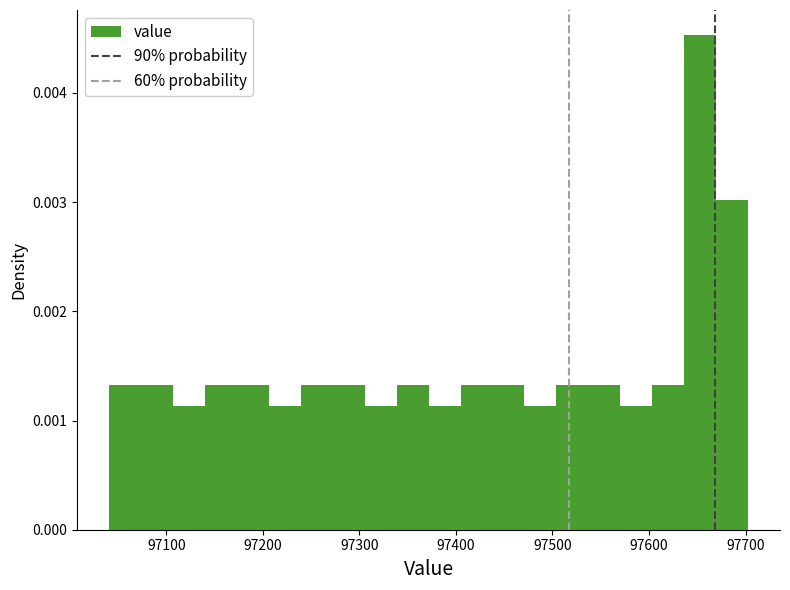

Around what value on the x-axis is the tallest bar? Give the approximate position of its centre, as read against the axis.

97650